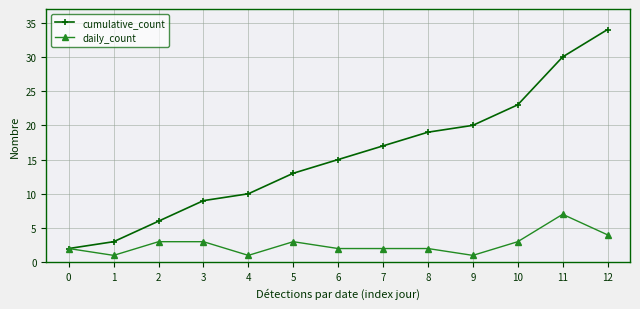

The value of cumulative_count at 9 is 10. True or false?

False